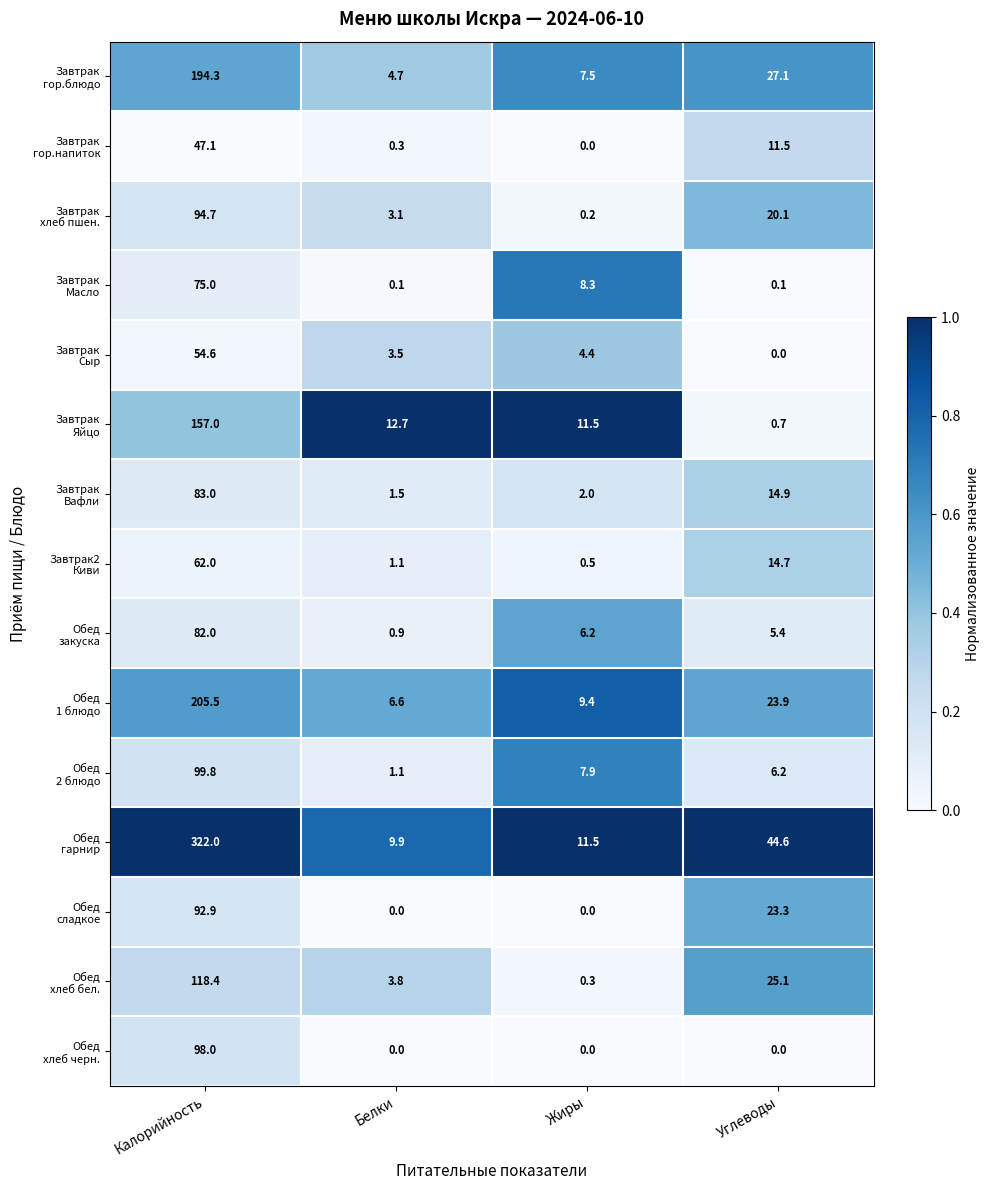

Which category has the highest value across all series?

Калорийность